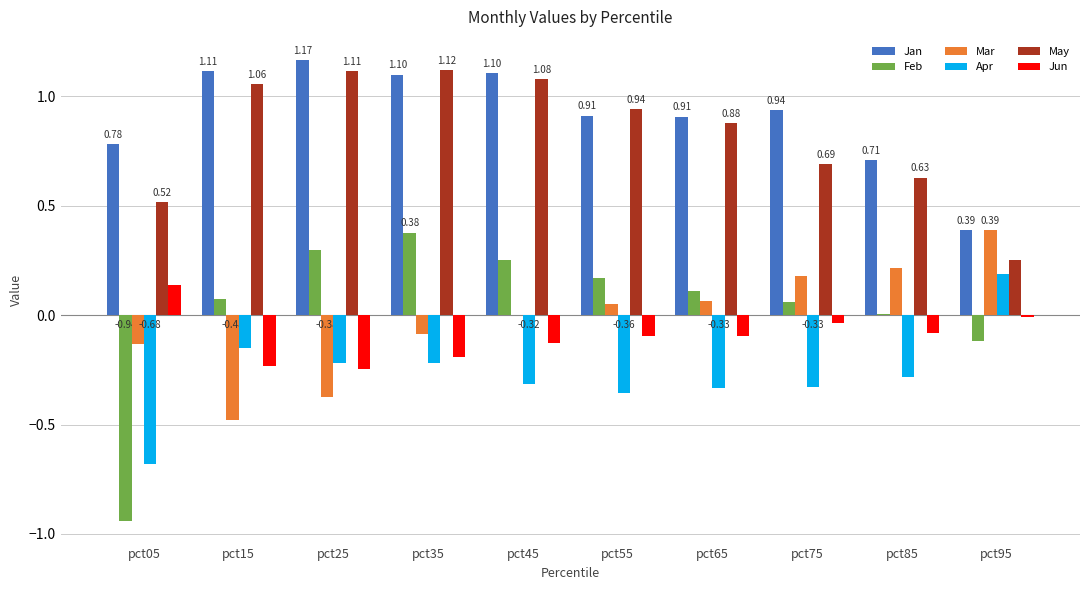

What is the total value across all series at pct35?

2.1